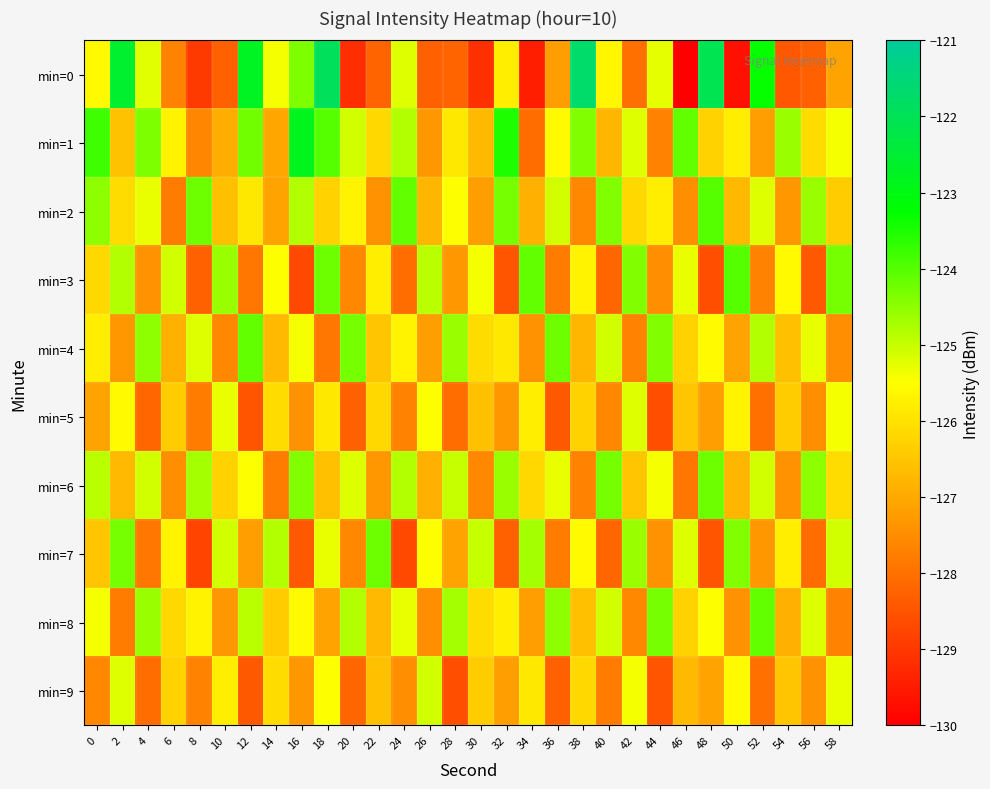

What is the minimum value shown in the chart?

-130.0